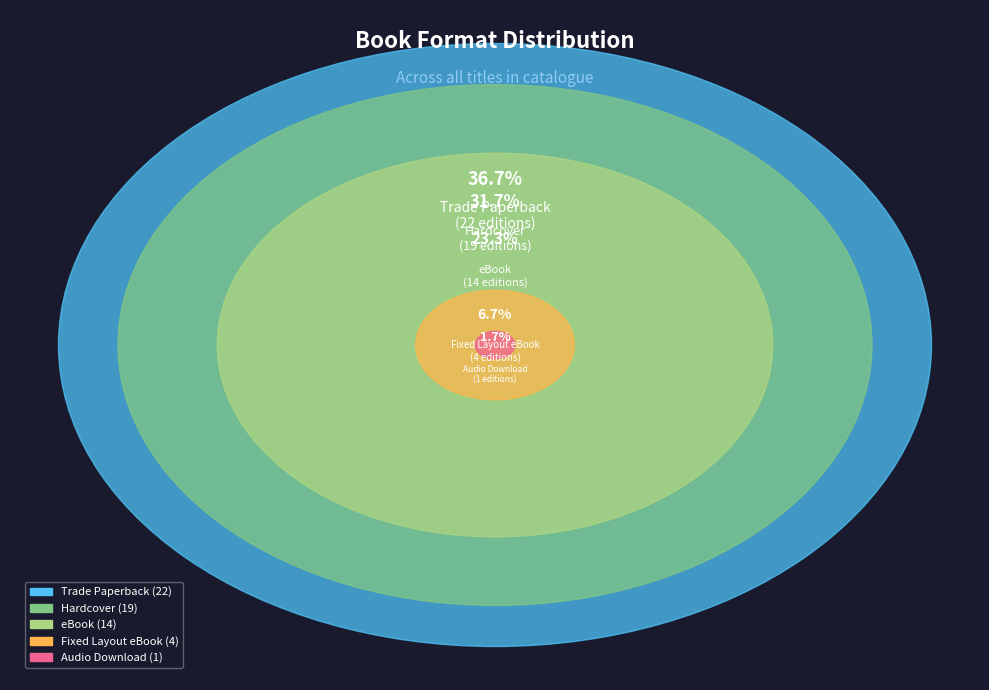

Rank the categories by value from lowest to highest.

Audio Download, Fixed Layout eBook, eBook, Hardcover, Trade Paperback